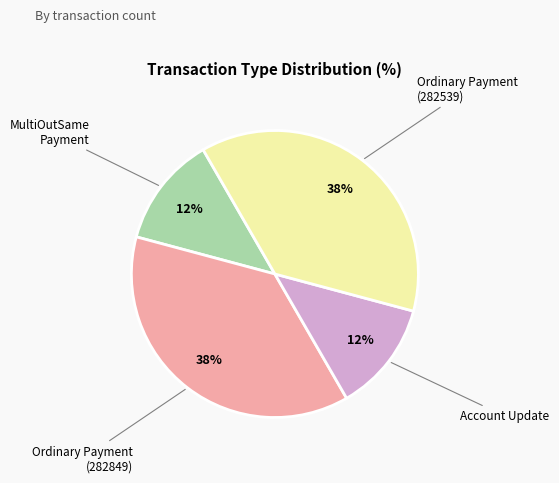

Does any single category account for the majority?

No